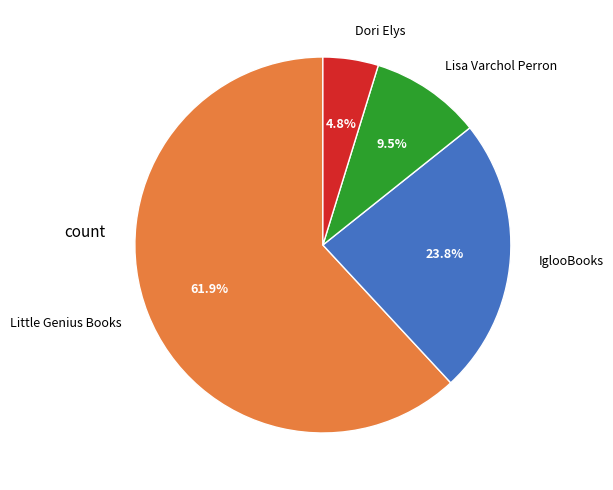

The IglooBooks slice represents 24% of the pie. True or false?

True